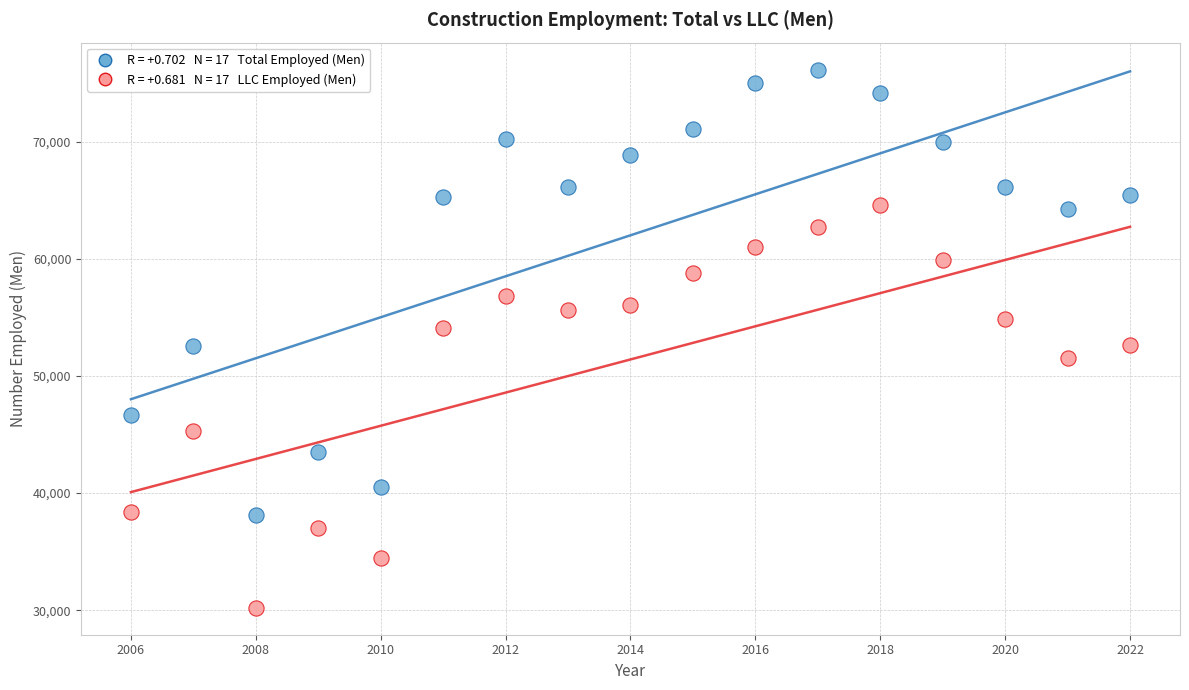

Across all data points, what is the range of Y values (max minus min)?

45985